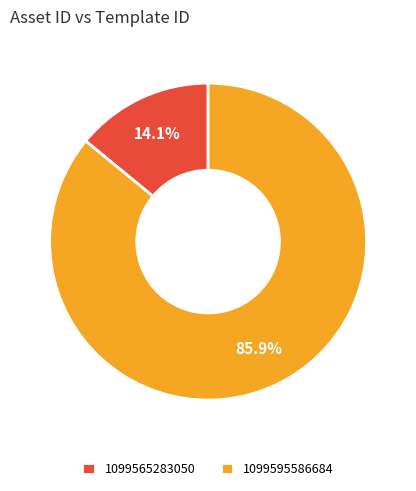

To the nearest percent, what is the average slice percentage?

50%